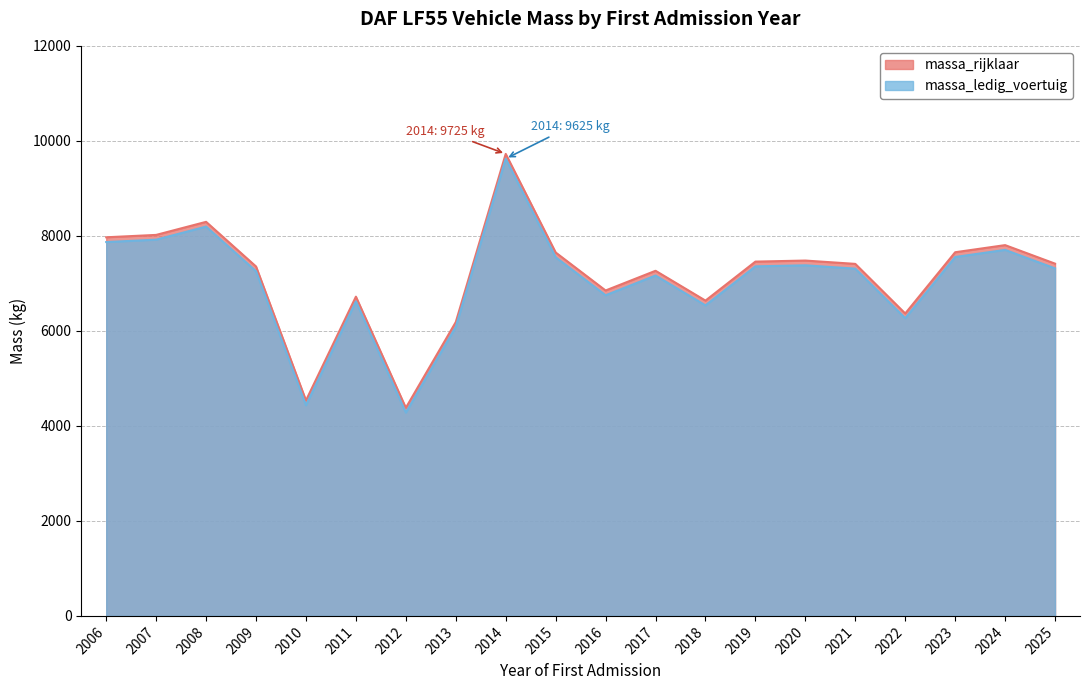

What is the smallest value displayed?

4280